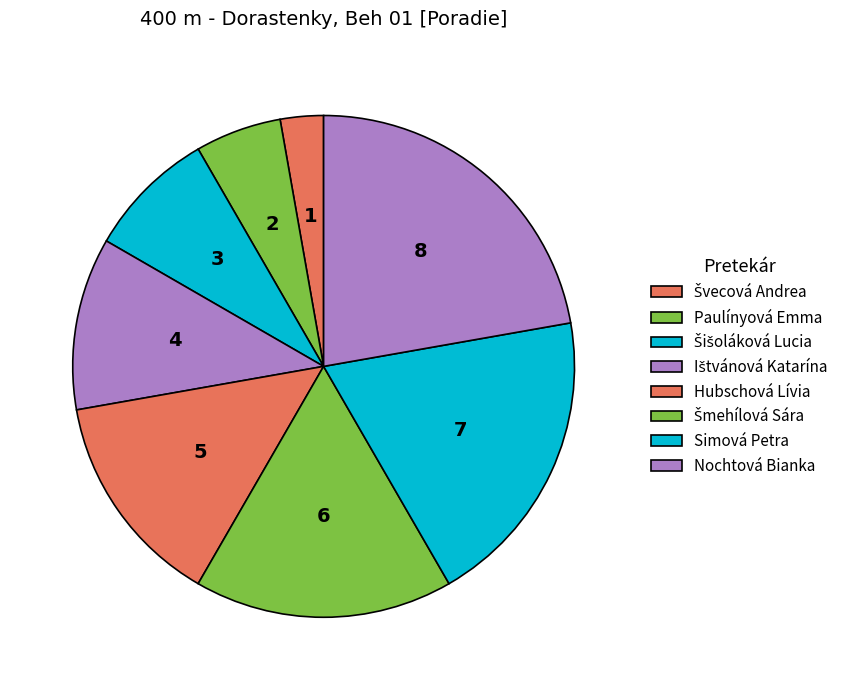

How many slices are in this pie chart?

8